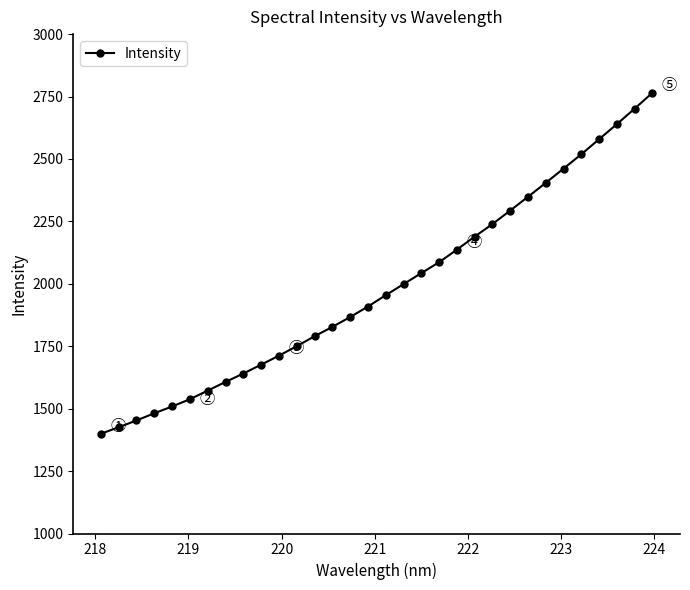

What is the value of the 18th point from the left?

1998.5